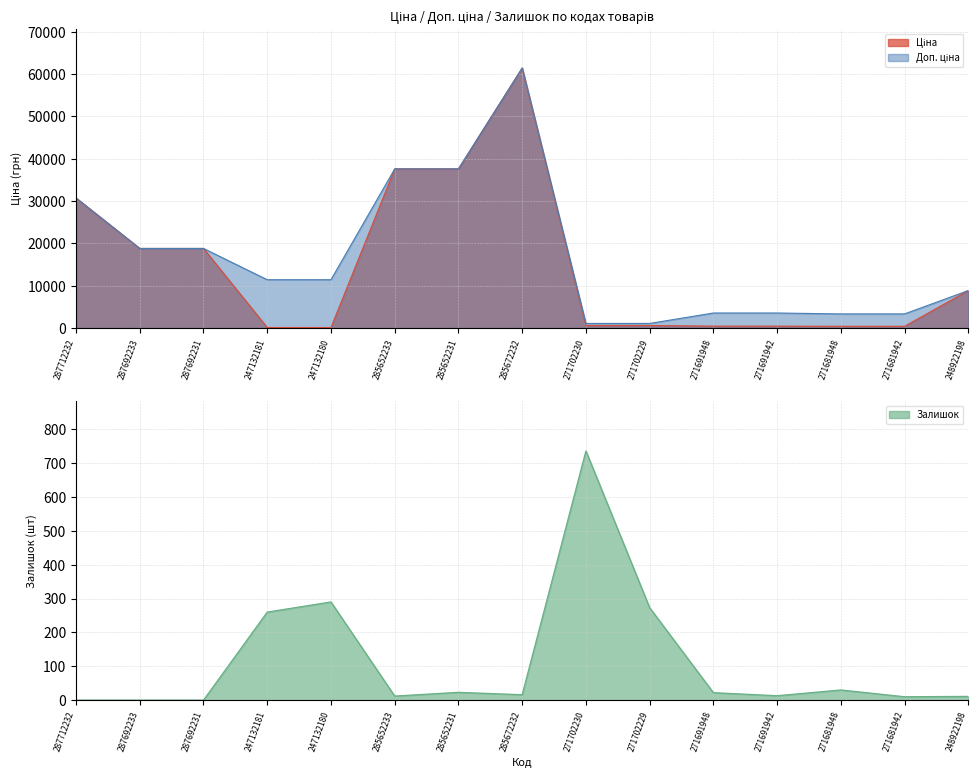

Is it true that Доп. ціна equals 7740.1 at 287692233?

False